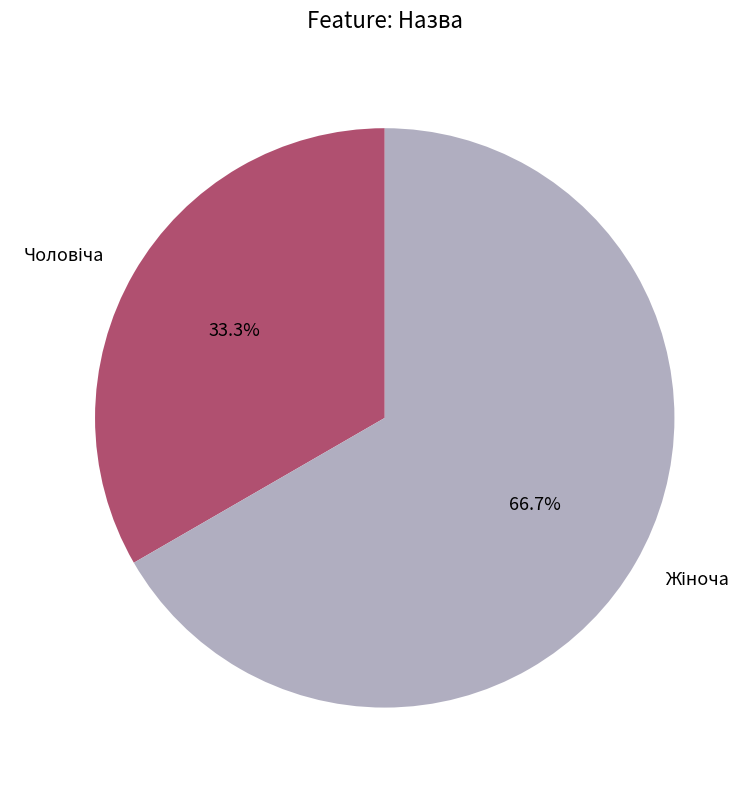

Is there a majority slice in this chart?

Yes